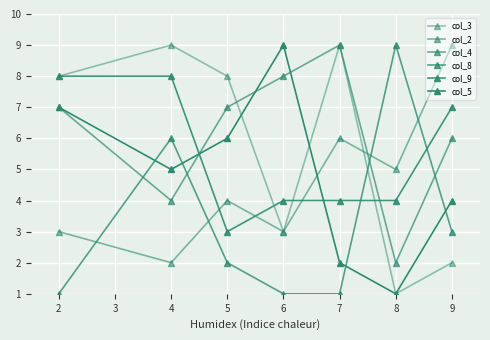

Which series has the widest spread of values?

col_3